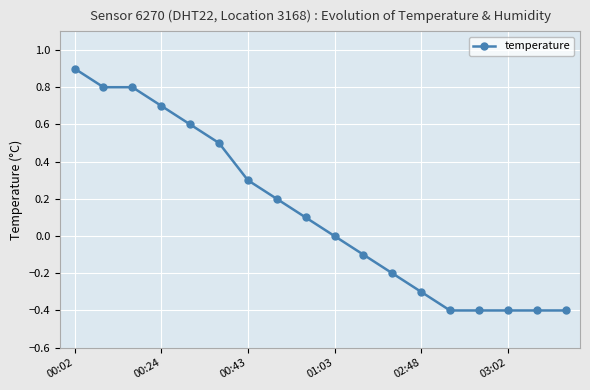

How many distinct data groups are displayed?

1